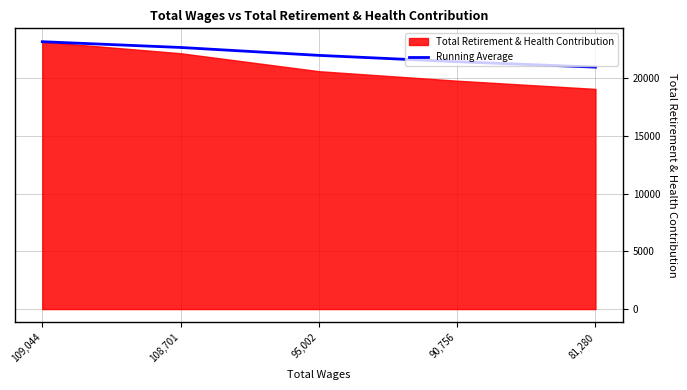

What value does the data have at 109,044?

23155.0